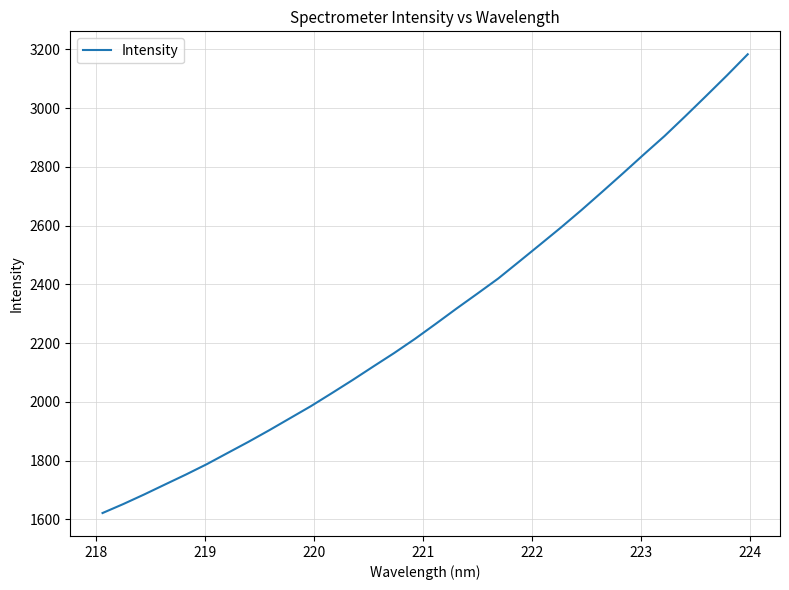

What is the greatest value displayed?

3183.1